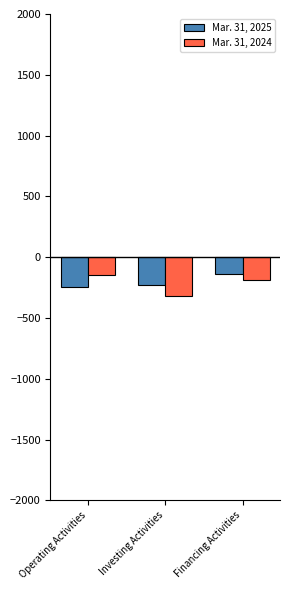

Which series has the widest spread of values?

Mar. 31, 2024